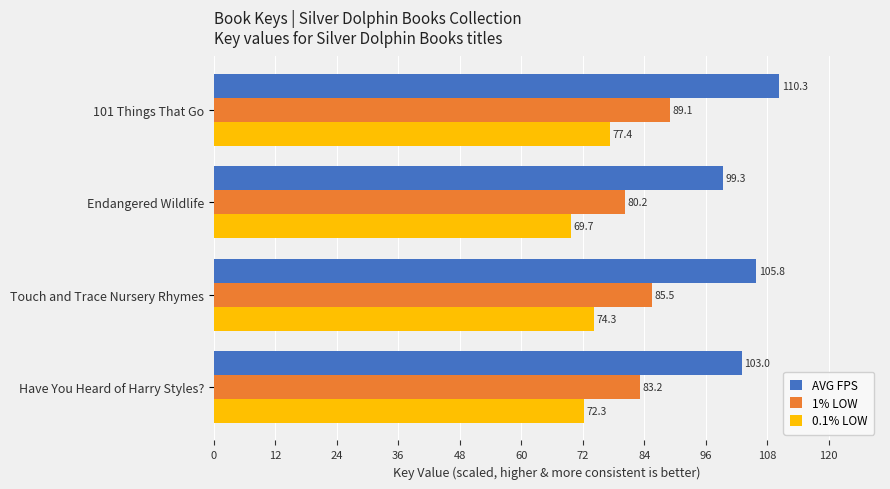

True or false: 0.1% LOW has a value of 77.4 at 101 Things That Go.

True